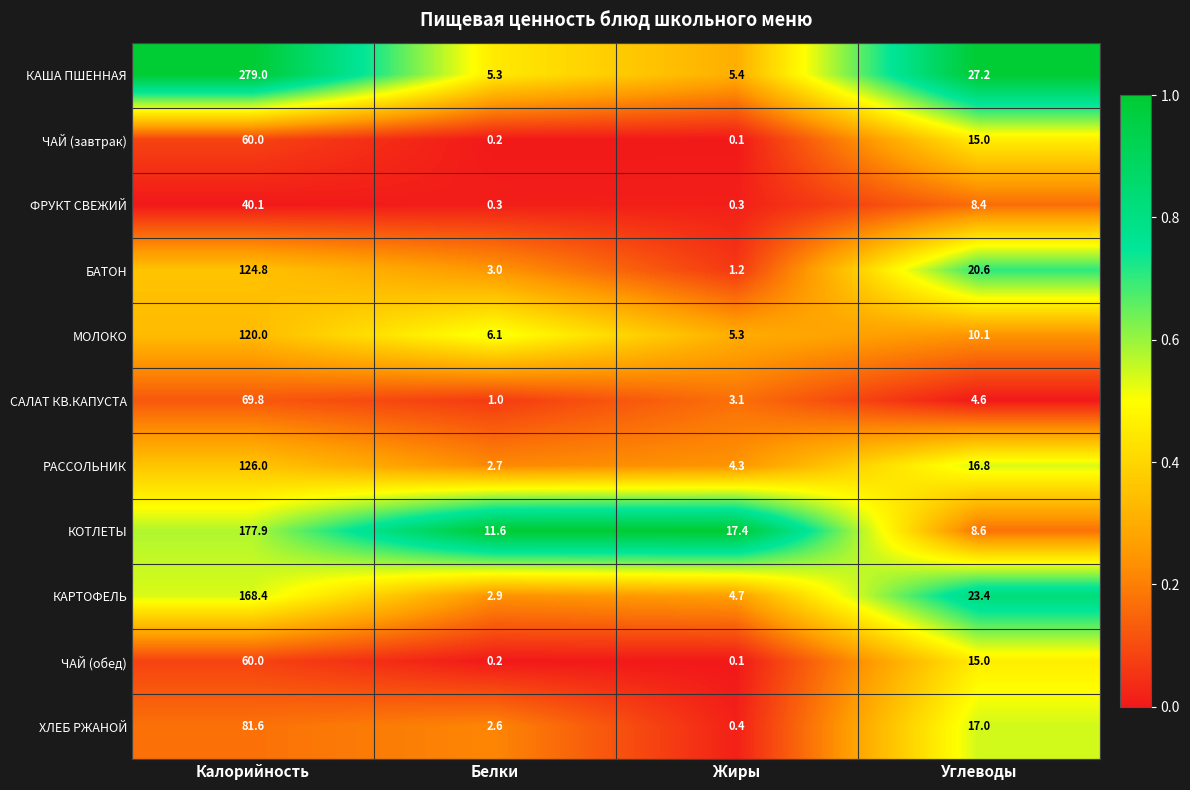

List the labels in order of КАРТОФЕЛЬ value, largest first.

Калорийность, Углеводы, Жиры, Белки